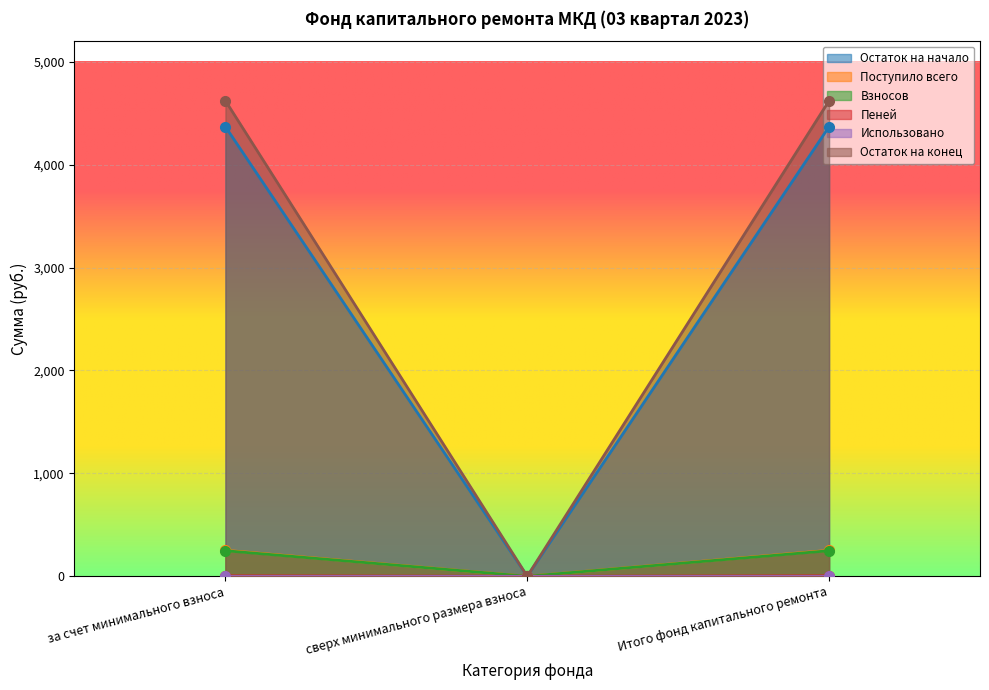

What is the highest value of the Взносов series?

248.4